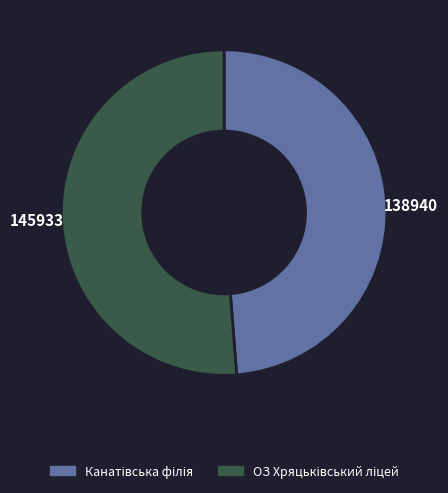

Does any single category account for the majority?

Yes